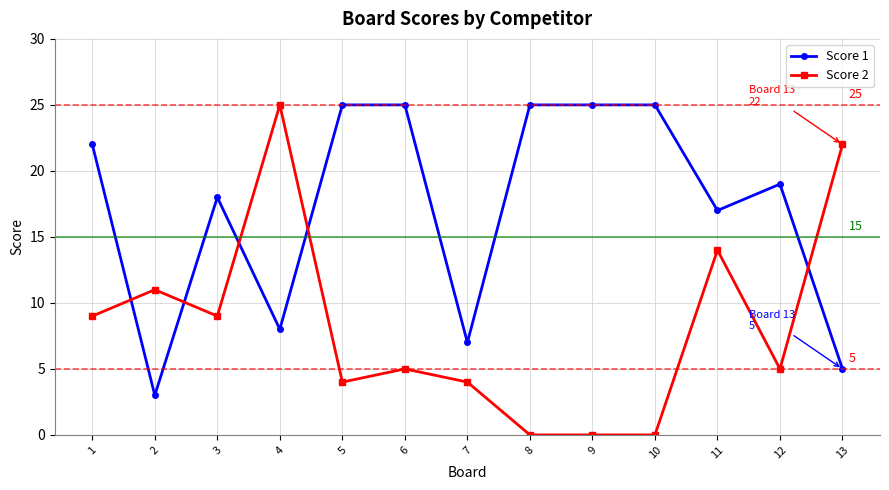

Which series has the largest total across all categories?

Score 1